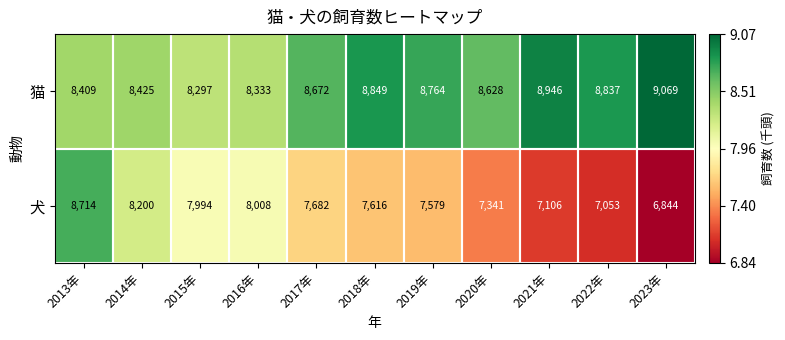

Which series has the largest total across all categories?

猫